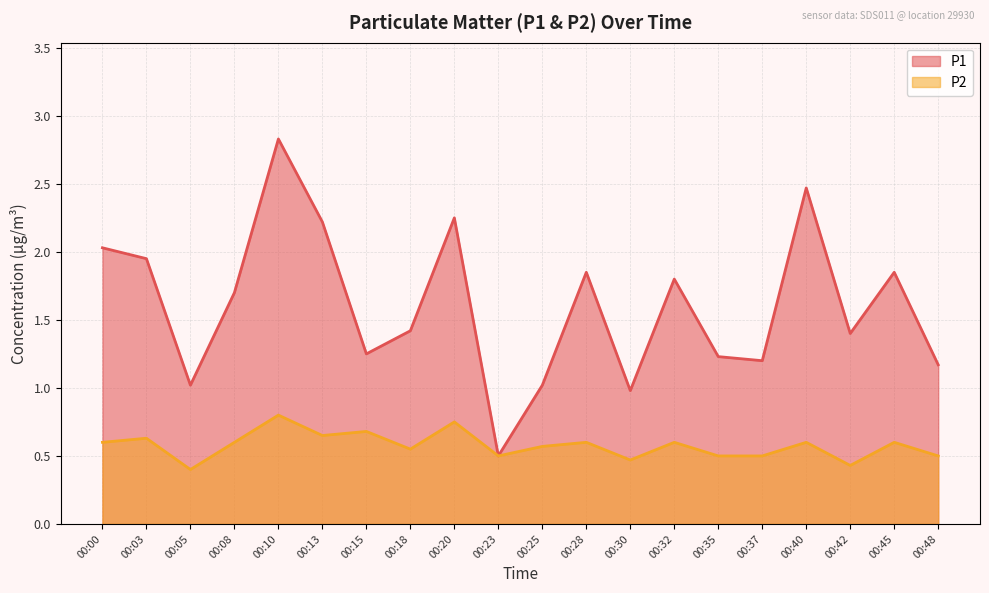

List the labels in order of P2 value, smallest first.

00:05, 00:42, 00:30, 00:23, 00:35, 00:37, 00:48, 00:18, 00:25, 00:00, 00:08, 00:28, 00:32, 00:40, 00:45, 00:03, 00:13, 00:15, 00:20, 00:10